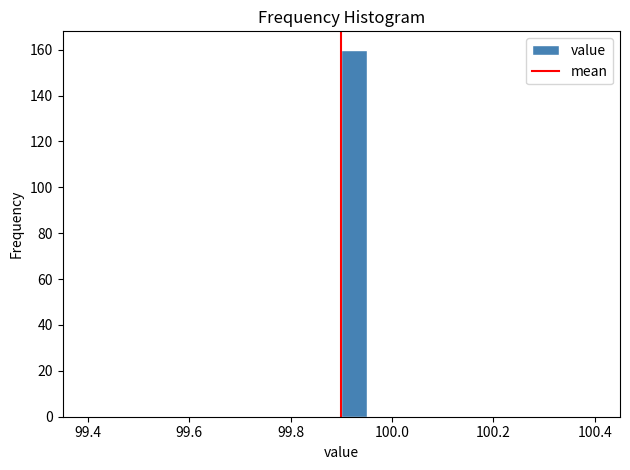

Around what value on the x-axis is the tallest bar? Give the approximate position of its centre, as read against the axis.

99.92